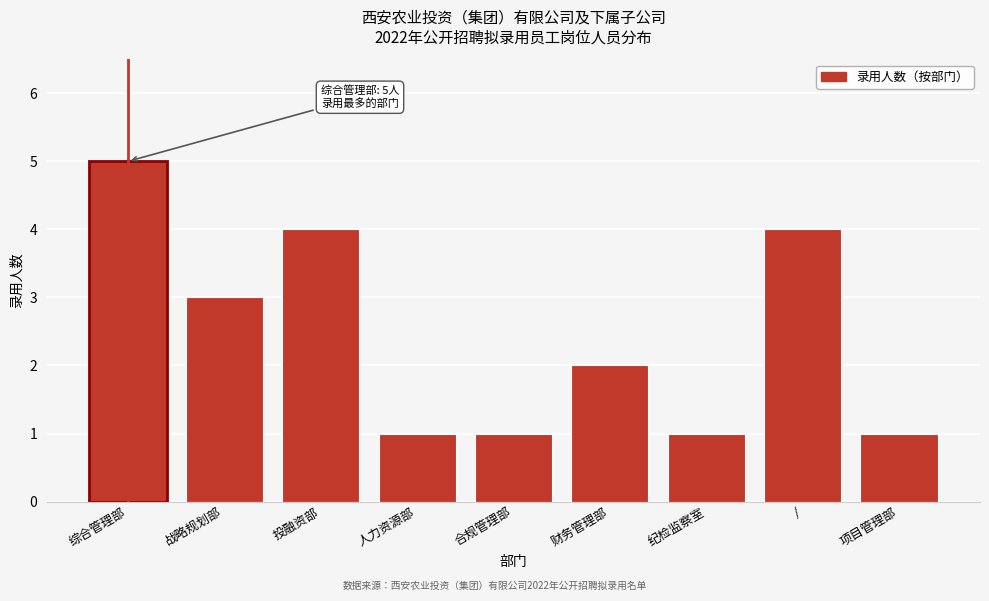

Reading left to right, transcribe all the data shown in this chart.

5	3	4	1	1	2	1	4	1